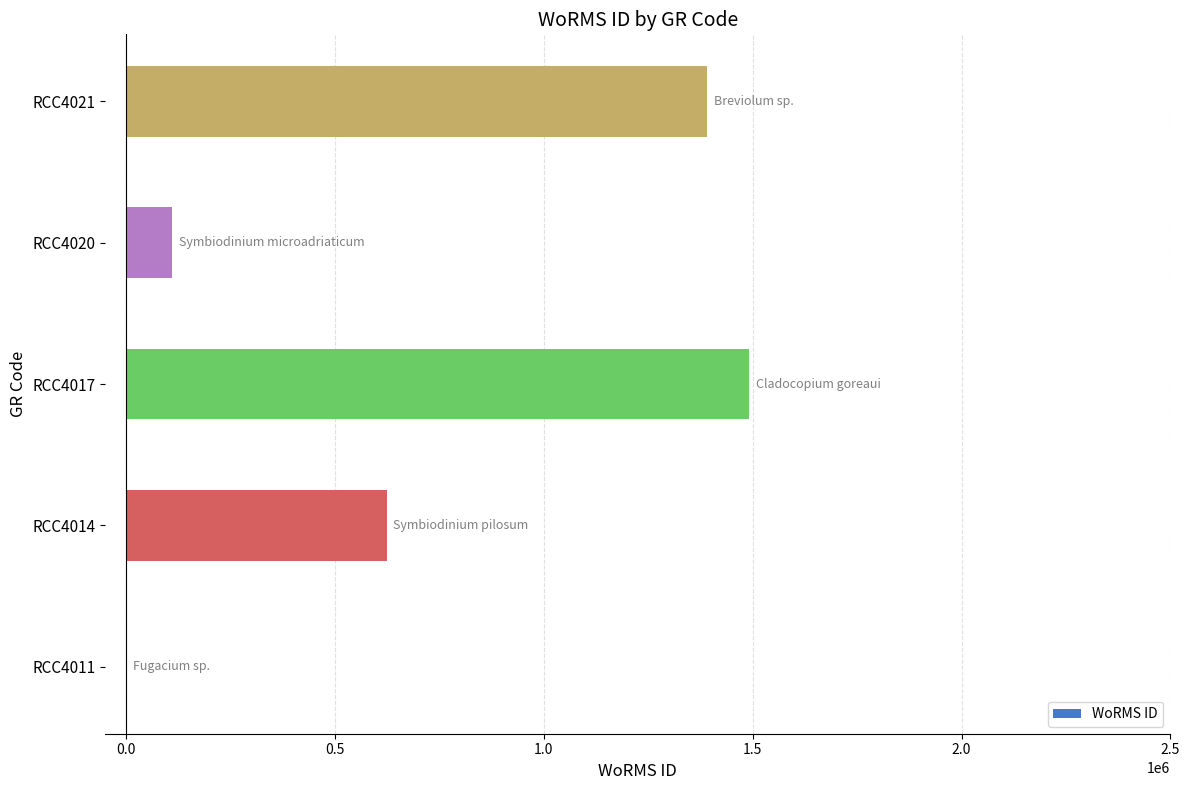

Are the bars horizontal?

Yes